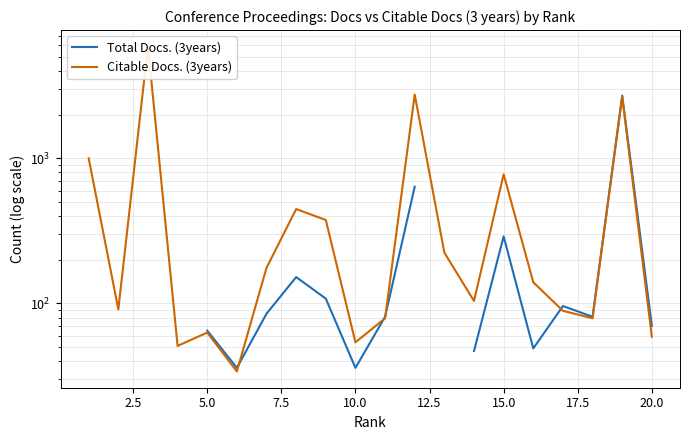

Is the value of Total Docs. (3years) at 13 greater than the value of Citable Docs. (3years) at 22.5?

No